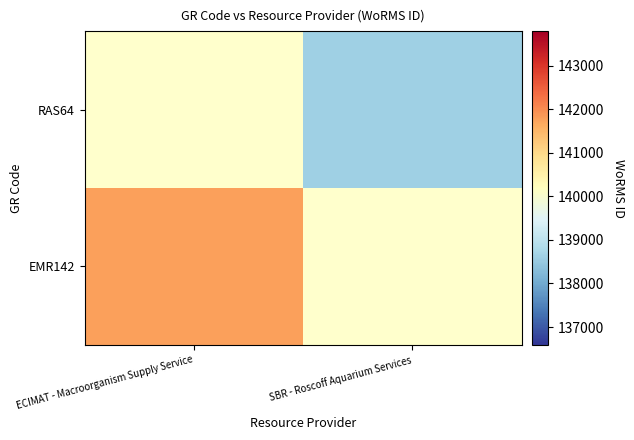

Which has a higher value, SBR - Roscoff Aquarium Services or ECIMAT - Macroorganism Supply Service?

ECIMAT - Macroorganism Supply Service